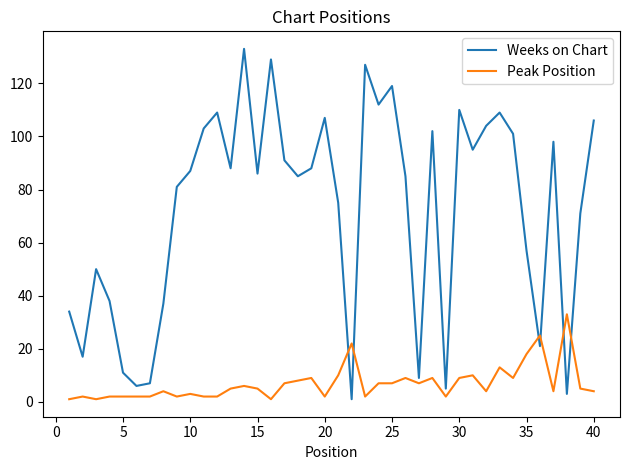

What is the sum of all Peak Position values?

277